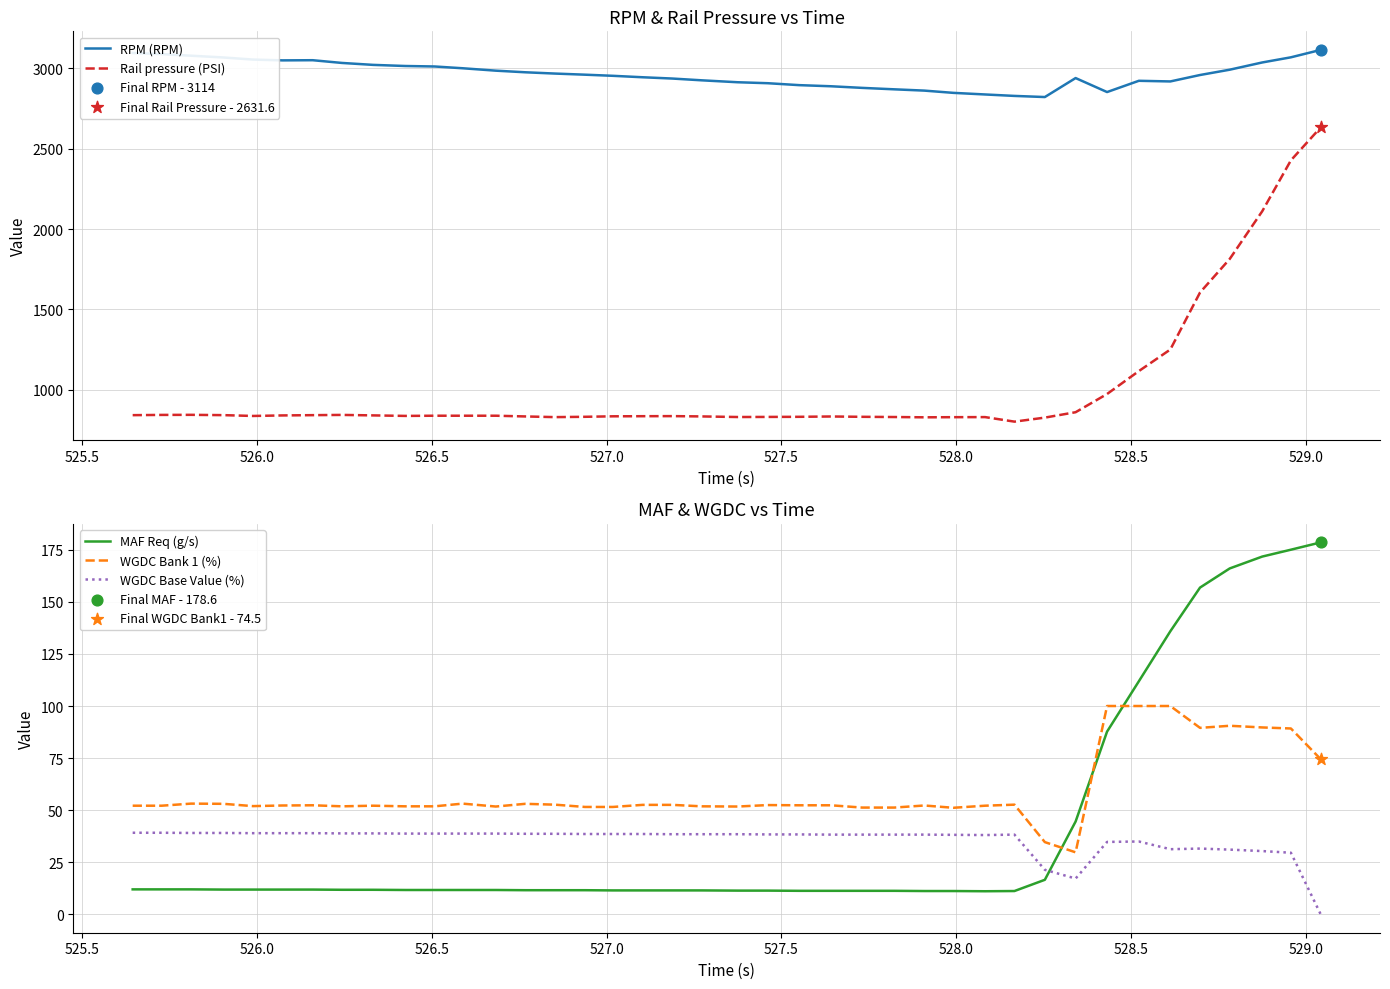

Which series has the largest total across all categories?

RPM (RPM)